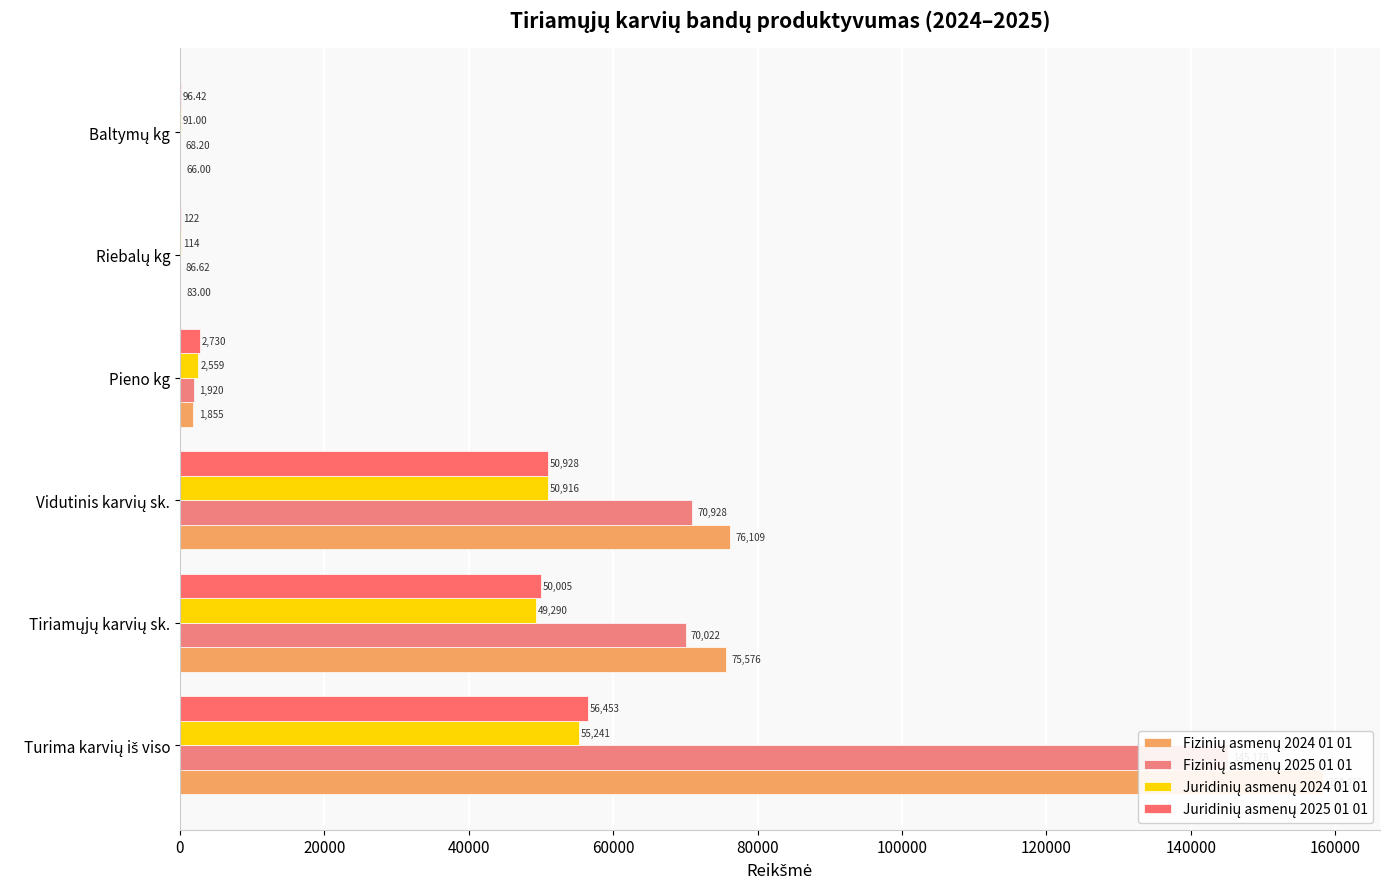

Are the bars horizontal?

Yes